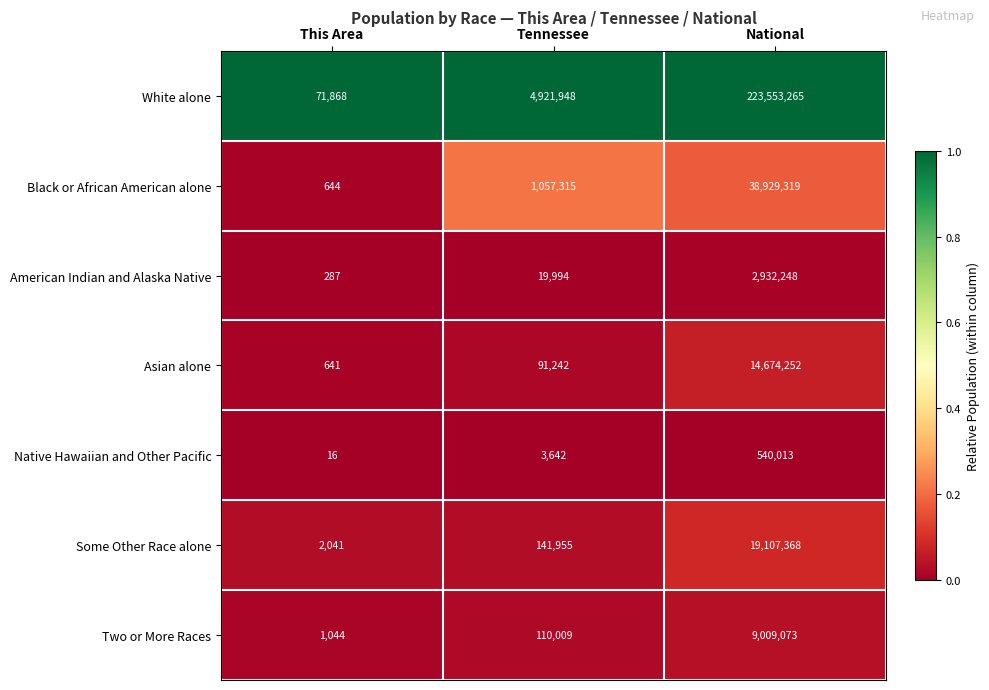

Which series has the largest total across all categories?

White alone